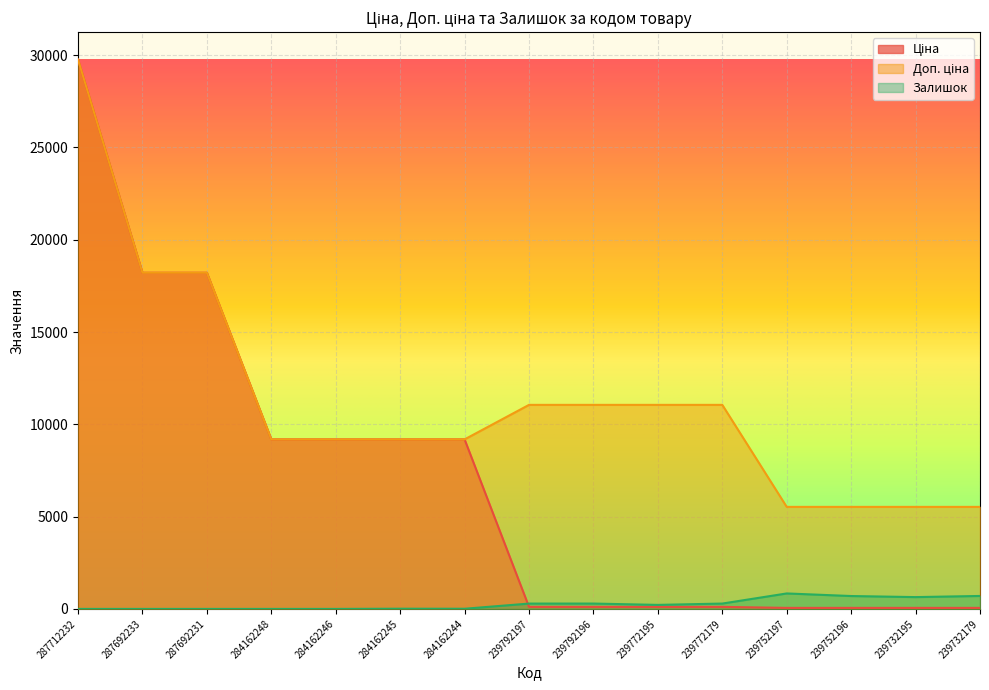

What is the maximum value for Залишок?

838.0